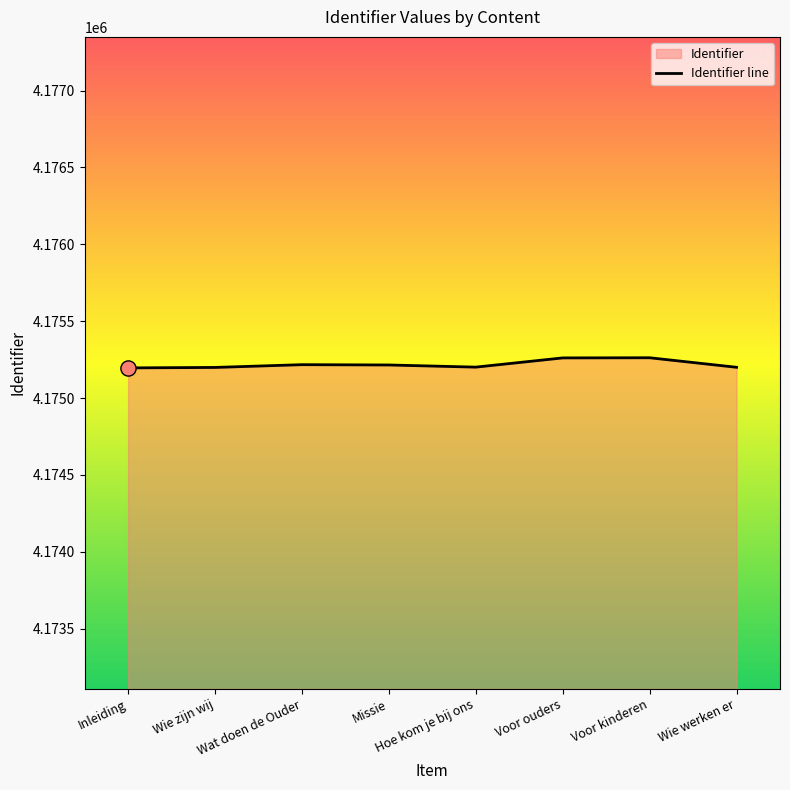

Between Hoe kom je bij ons and Wie zijn wij, which is larger?

Hoe kom je bij ons